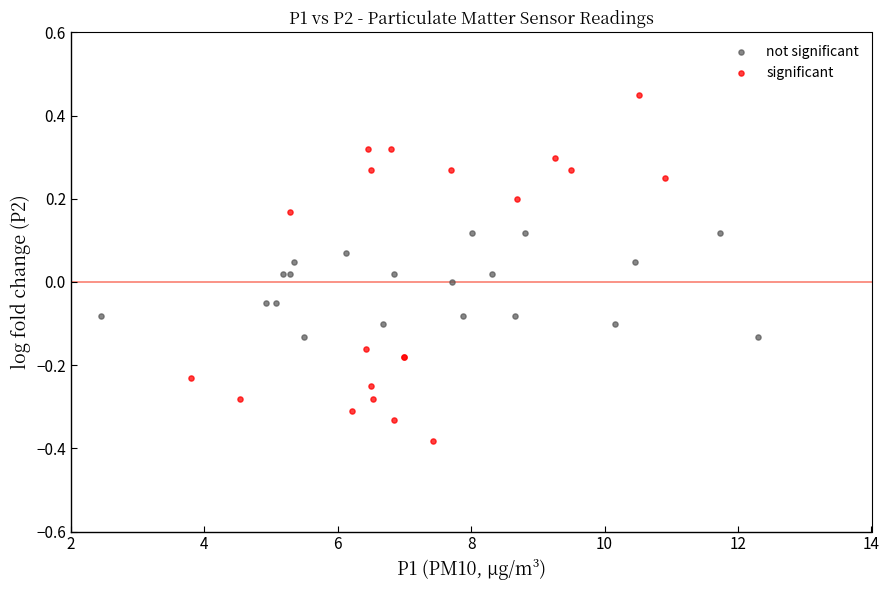

Which series reaches the maximum Y coordinate?

significant